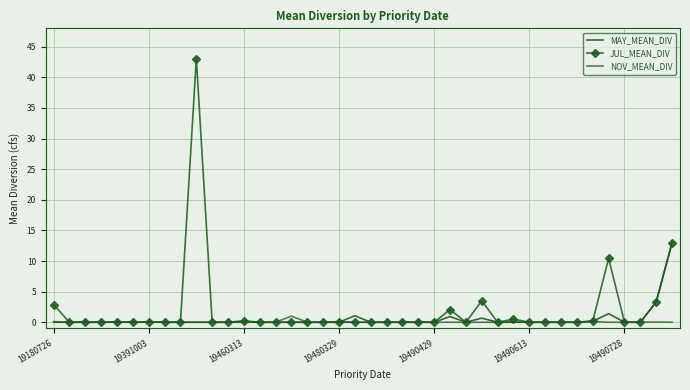

At how many categories does at least one series exceed 11?

2